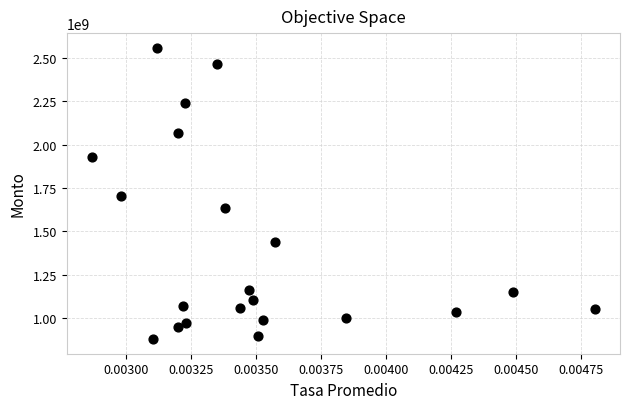

What is the range of Y values (max minus min)?

1681028234.2